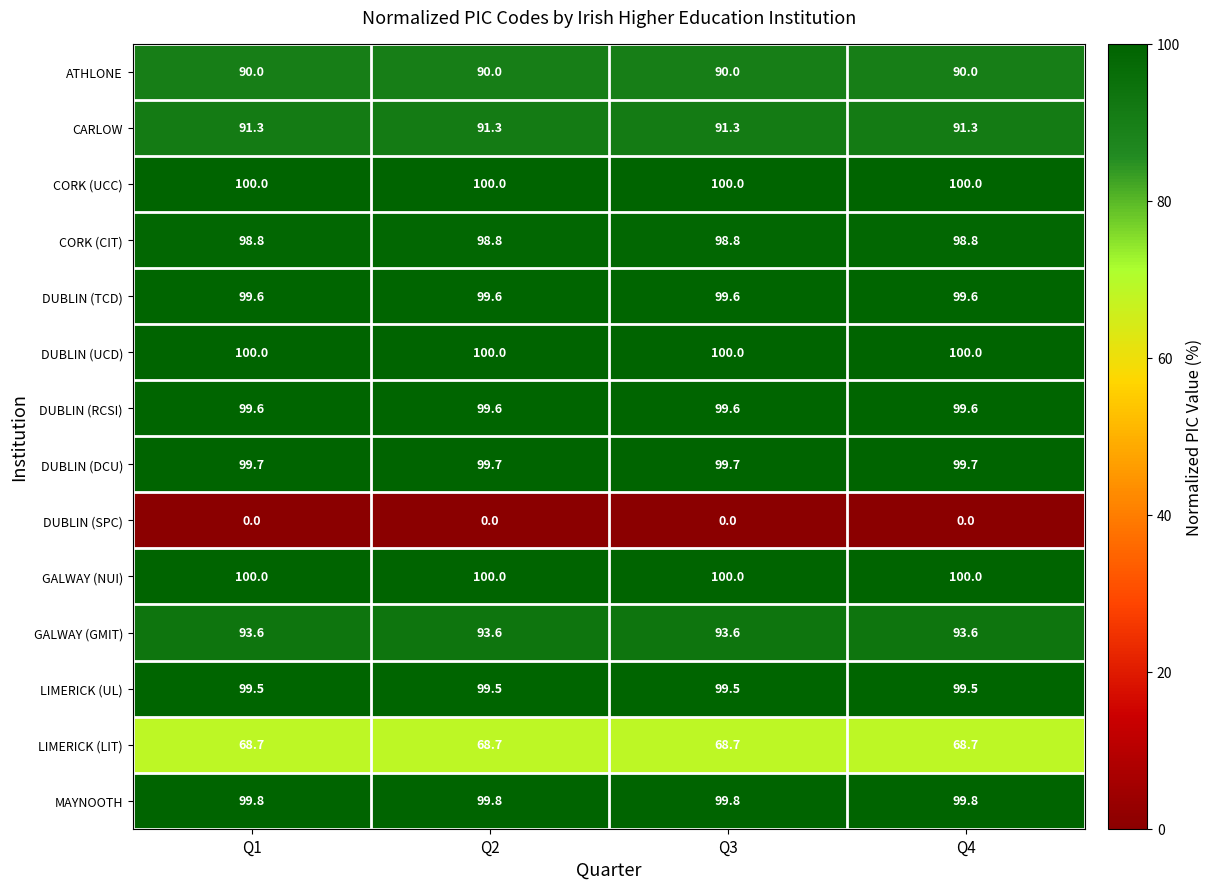

The value of ATHLONE at Q4 is 90.0. True or false?

True